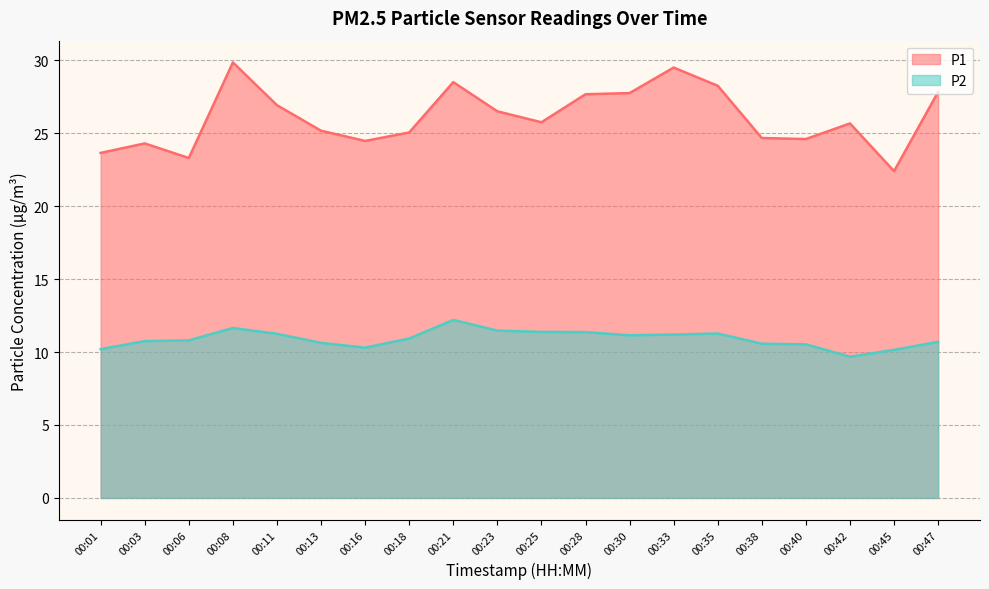

True or false: P1 and P2 intersect in this chart.

False